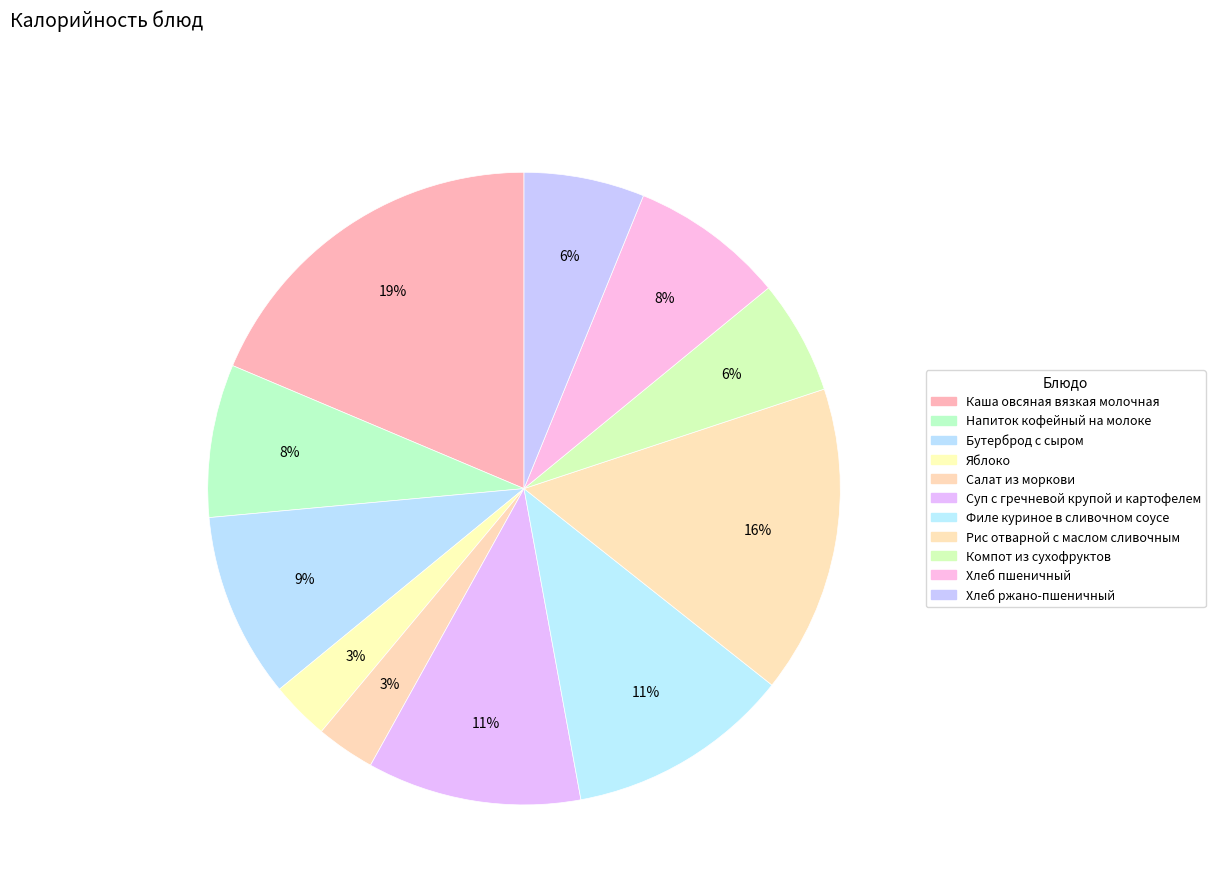

Is it true that Филе куриное в сливочном соусе is 11% of the pie?

True